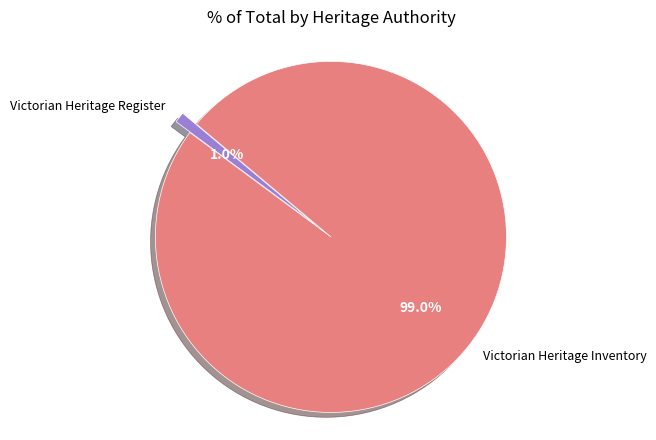

To the nearest percent, what is the difference between the largest and smallest slice percentages?

98%